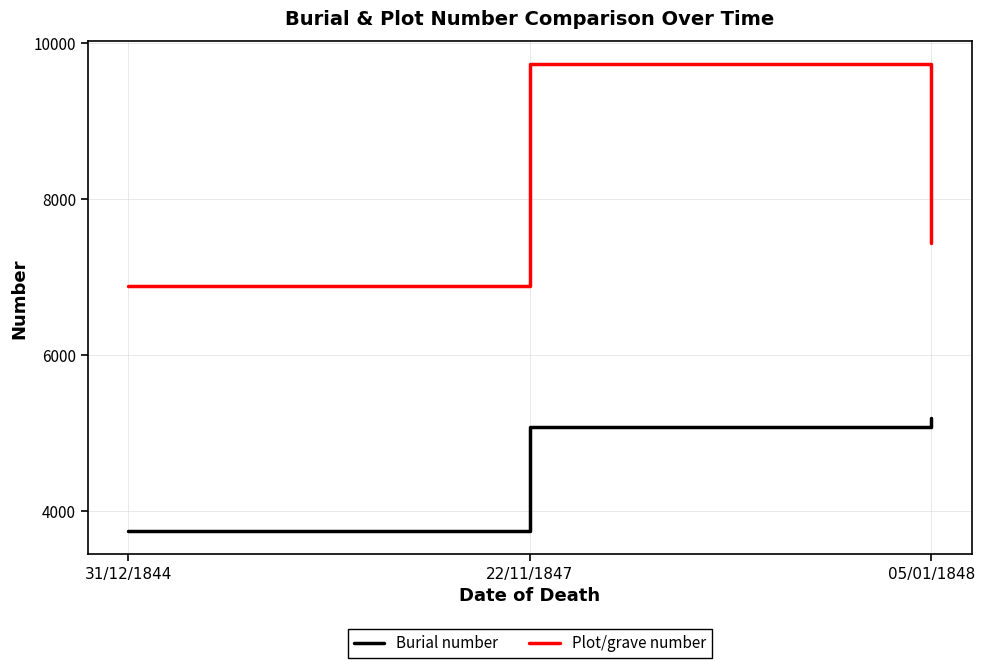

What is the spread (max minus min) of values at 22/11/1847?

4653